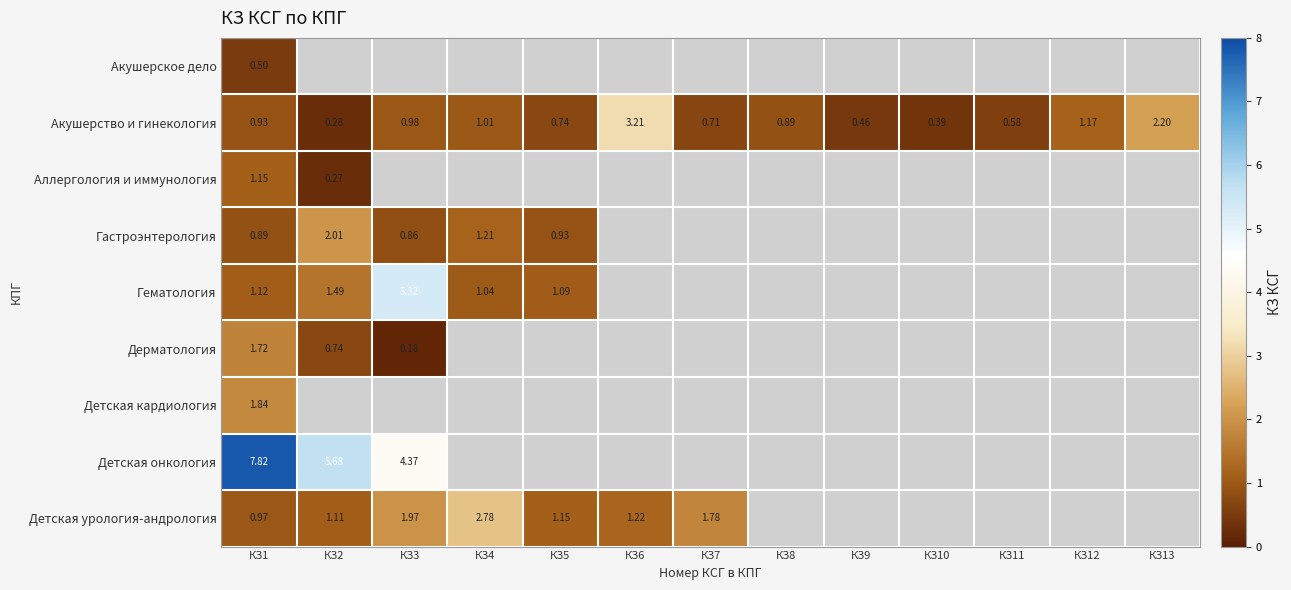

At КЗ1, list the series in order from largest to smallest.

Детская онкология, Детская кардиология, Дерматология, Аллергология и иммунология, Гематология, Детская урология-андрология, Акушерство и гинекология, Гастроэнтерология, Акушерское дело